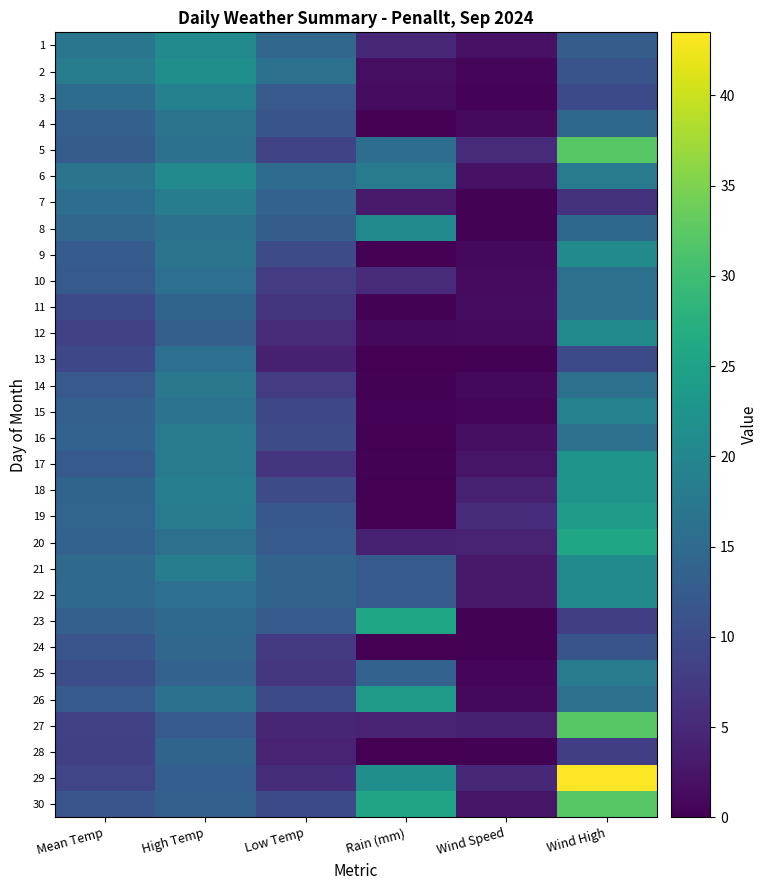

Reading left to right, what are all the values shown in this chart?

1: Mean Temp=17.0	High Temp=20.6	Low Temp=14.3	Rain (mm)=5.0	Wind Speed=2.1	Wind High=12.9
2: Mean Temp=18.2	High Temp=21.6	Low Temp=16.0	Rain (mm)=1.6	Wind Speed=0.8	Wind High=11.3
3: Mean Temp=15.3	High Temp=19.1	Low Temp=12.1	Rain (mm)=1.4	Wind Speed=0.5	Wind High=9.7
4: Mean Temp=13.4	High Temp=16.7	Low Temp=11.3	Rain (mm)=0.0	Wind Speed=1.1	Wind High=14.5
5: Mean Temp=12.8	High Temp=16.3	Low Temp=8.9	Rain (mm)=15.8	Wind Speed=5.3	Wind High=32.2
6: Mean Temp=16.7	High Temp=20.8	Low Temp=15.2	Rain (mm)=18.0	Wind Speed=2.1	Wind High=17.7
7: Mean Temp=15.8	High Temp=18.3	Low Temp=13.6	Rain (mm)=3.2	Wind Speed=0.2	Wind High=6.4
8: Mean Temp=14.4	High Temp=16.2	Low Temp=12.9	Rain (mm)=20.8	Wind Speed=0.2	Wind High=14.5
9: Mean Temp=12.7	High Temp=16.7	Low Temp=10.1	Rain (mm)=0.0	Wind Speed=1.0	Wind High=20.9
10: Mean Temp=12.3	High Temp=15.9	Low Temp=7.8	Rain (mm)=5.2	Wind Speed=1.3	Wind High=16.1
11: Mean Temp=9.8	High Temp=14.1	Low Temp=6.5	Rain (mm)=0.2	Wind Speed=1.4	Wind High=16.1
12: Mean Temp=8.5	High Temp=13.1	Low Temp=5.3	Rain (mm)=1.0	Wind Speed=1.1	Wind High=20.9
13: Mean Temp=9.4	High Temp=15.9	Low Temp=3.8	Rain (mm)=0.0	Wind Speed=0.3	Wind High=9.7
14: Mean Temp=12.2	High Temp=17.2	Low Temp=7.7	Rain (mm)=0.2	Wind Speed=1.0	Wind High=16.1
15: Mean Temp=13.4	High Temp=16.6	Low Temp=9.5	Rain (mm)=0.4	Wind Speed=0.8	Wind High=19.3
16: Mean Temp=13.6	High Temp=18.1	Low Temp=9.9	Rain (mm)=0.0	Wind Speed=1.6	Wind High=16.1
17: Mean Temp=12.4	High Temp=18.1	Low Temp=6.6	Rain (mm)=0.2	Wind Speed=2.4	Wind High=22.5
18: Mean Temp=14.0	High Temp=18.6	Low Temp=10.1	Rain (mm)=0.0	Wind Speed=4.0	Wind High=22.5
19: Mean Temp=14.2	High Temp=17.9	Low Temp=11.8	Rain (mm)=0.0	Wind Speed=5.5	Wind High=24.1
20: Mean Temp=13.6	High Temp=16.1	Low Temp=12.5	Rain (mm)=4.0	Wind Speed=4.2	Wind High=25.7
21: Mean Temp=15.1	High Temp=18.3	Low Temp=13.8	Rain (mm)=12.4	Wind Speed=2.9	Wind High=20.9
22: Mean Temp=14.8	High Temp=15.9	Low Temp=13.8	Rain (mm)=12.4	Wind Speed=2.9	Wind High=20.9
23: Mean Temp=13.3	High Temp=15.0	Low Temp=12.5	Rain (mm)=25.8	Wind Speed=0.2	Wind High=8.0
24: Mean Temp=11.4	High Temp=14.3	Low Temp=7.4	Rain (mm)=0.0	Wind Speed=0.3	Wind High=11.3
25: Mean Temp=10.4	High Temp=13.6	Low Temp=6.9	Rain (mm)=13.6	Wind Speed=0.6	Wind High=17.7
26: Mean Temp=12.3	High Temp=16.3	Low Temp=9.8	Rain (mm)=23.4	Wind Speed=1.0	Wind High=16.1
27: Mean Temp=8.6	High Temp=12.4	Low Temp=4.6	Rain (mm)=4.4	Wind Speed=3.9	Wind High=32.2
28: Mean Temp=8.3	High Temp=14.0	Low Temp=4.2	Rain (mm)=0.0	Wind Speed=0.2	Wind High=8.0
29: Mean Temp=9.1	High Temp=13.0	Low Temp=5.7	Rain (mm)=21.6	Wind Speed=4.8	Wind High=43.5
30: Mean Temp=11.4	High Temp=13.4	Low Temp=9.7	Rain (mm)=25.4	Wind Speed=2.4	Wind High=32.2